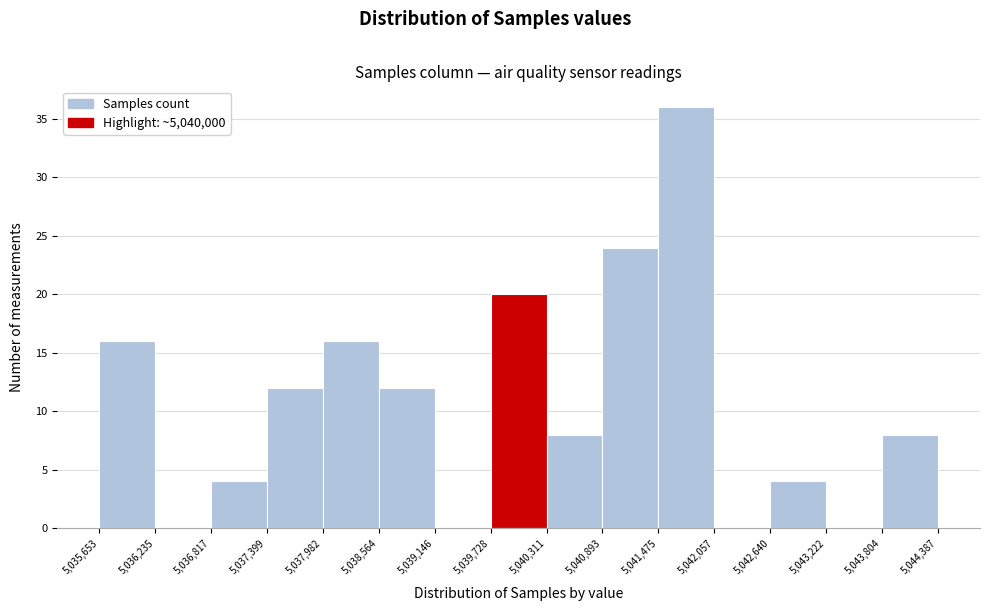

Reading left to right, transcribe this chart: for each bar, give the range it covers on the x-axis and its height. The values are not printed on the chart, so give them approximately, as read against the axis.

5,035,653 to 5,036,235: 16
5,036,235 to 5,036,817: 0
5,036,817 to 5,037,399: 4
5,037,399 to 5,037,982: 12
5,037,982 to 5,038,564: 16
5,038,564 to 5,039,146: 12
5,039,146 to 5,039,728: 0
5,039,728 to 5,040,311: 20
5,040,311 to 5,040,893: 8
5,040,893 to 5,041,475: 24
5,041,475 to 5,042,057: 36
5,042,057 to 5,042,640: 0
5,042,640 to 5,043,222: 4
5,043,222 to 5,043,804: 0
5,043,804 to 5,044,387: 8